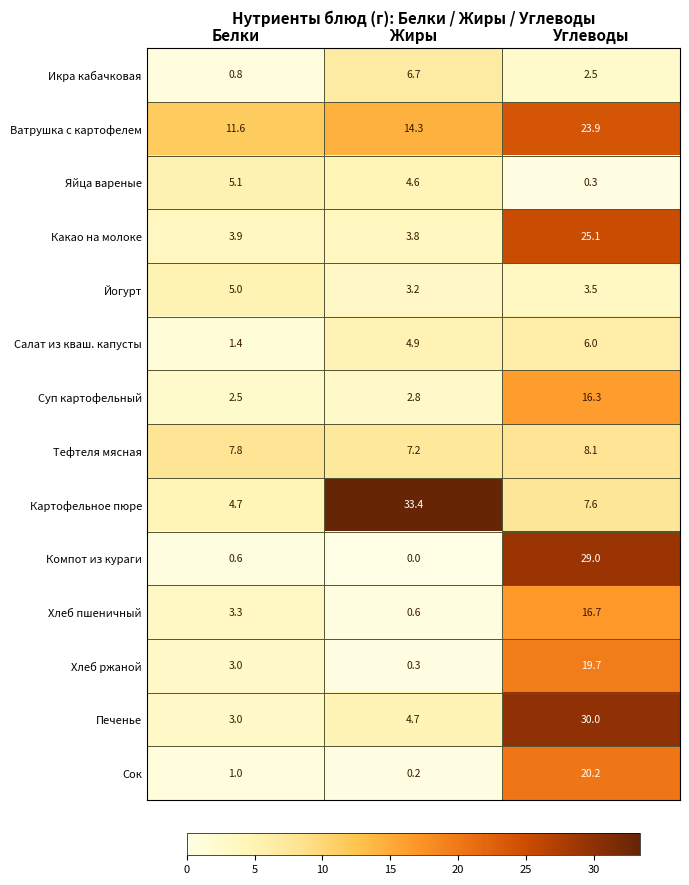

Which series changed the most between Белки and Углеводы?

Компот из кураги